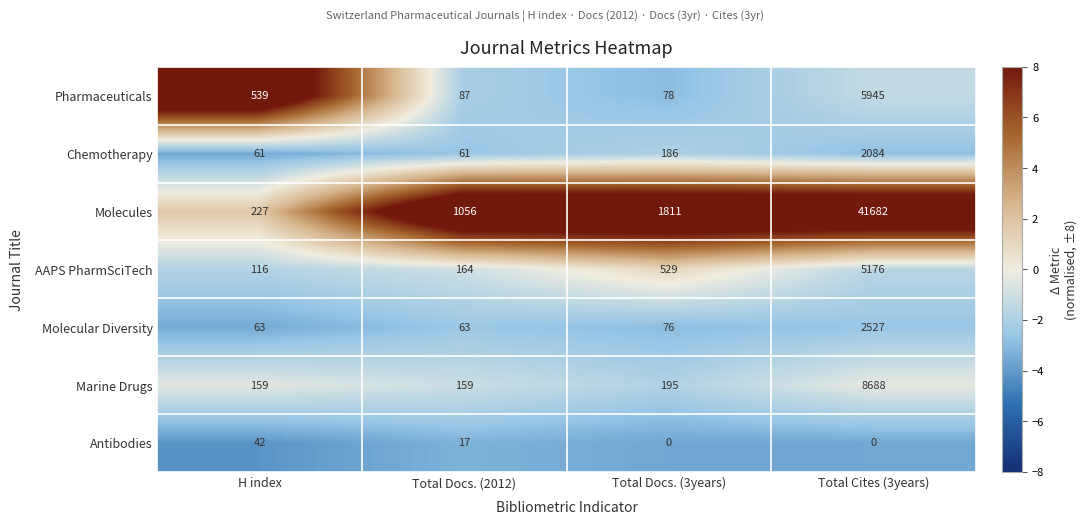

Is it true that Pharmaceuticals equals 115 at Total Docs. (3years)?

False